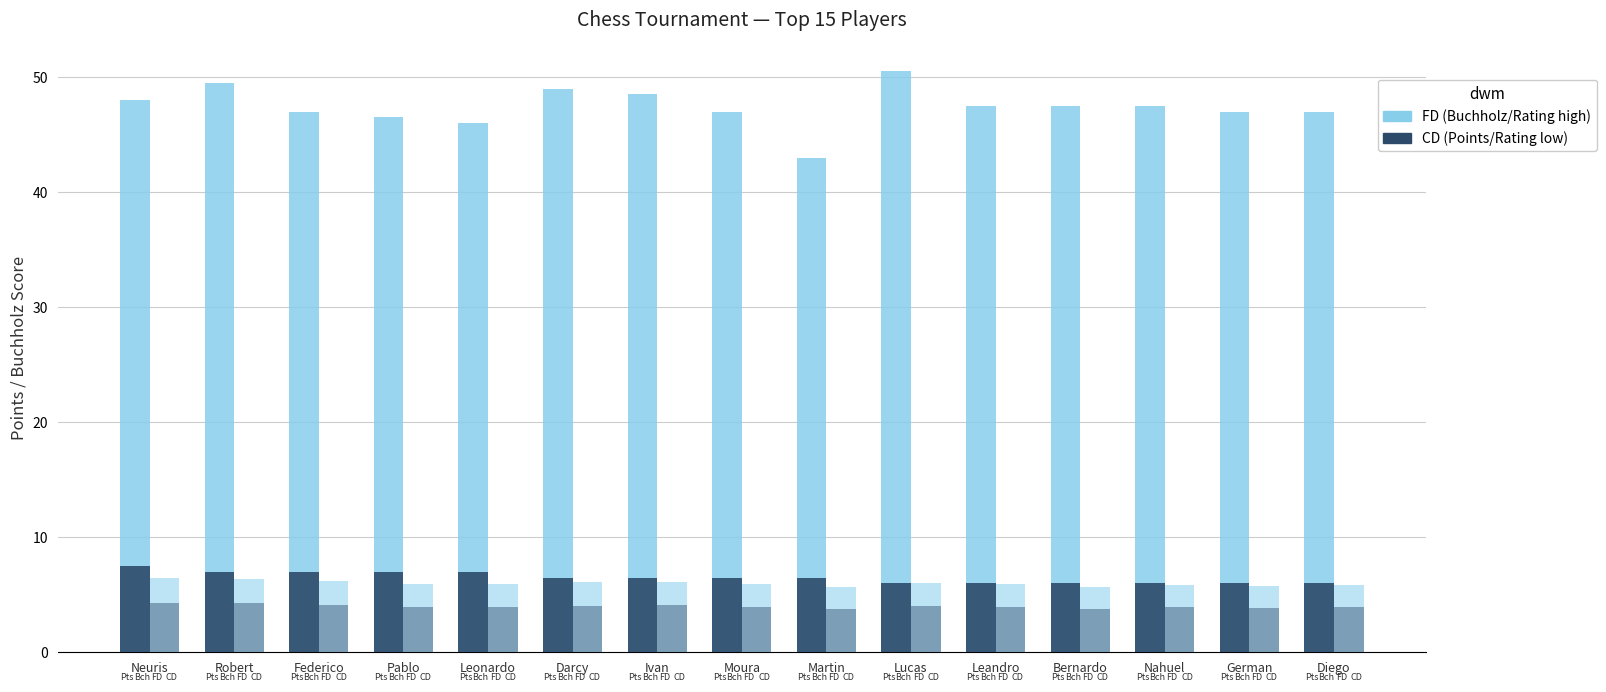

How many series are shown in this chart?

4